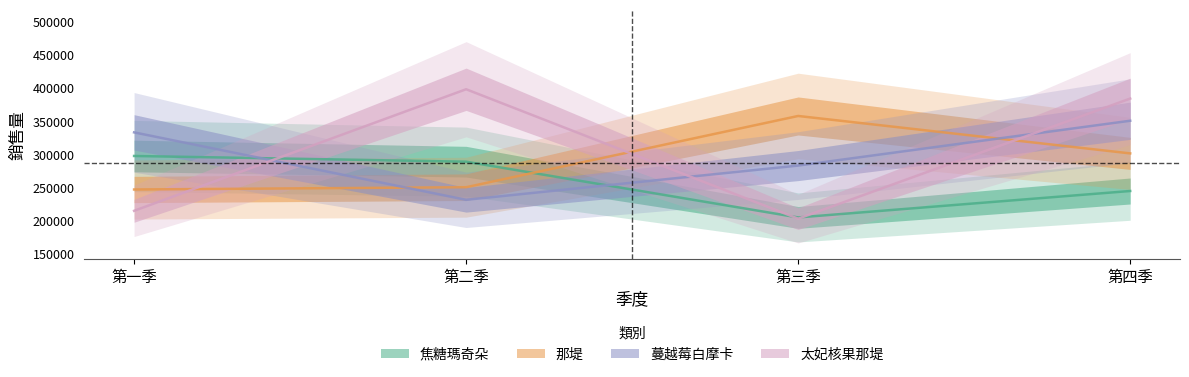

Is this an area chart (filled region under the line)?

No